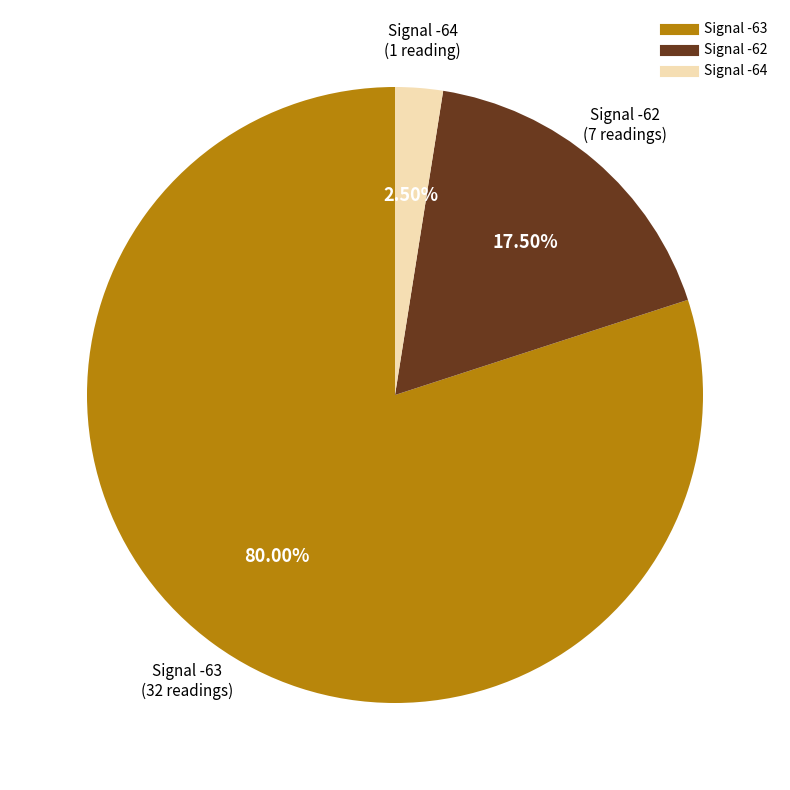

Is there any slice that represents more than half of the pie?

Yes